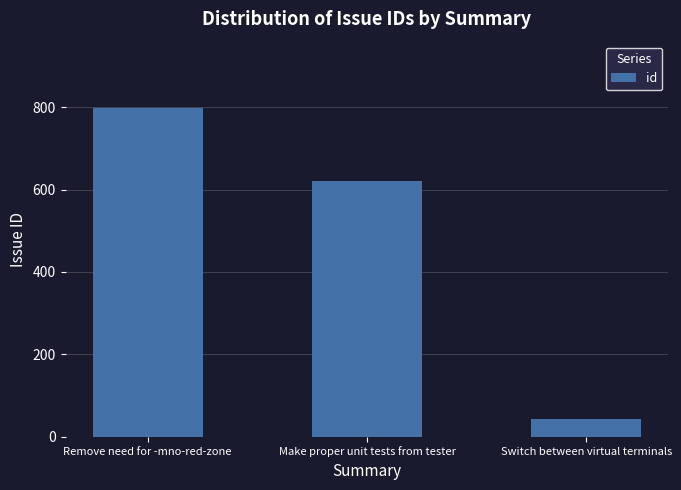

Rank the categories by value from lowest to highest.

Switch between virtual terminals, Make proper unit tests from tester, Remove need for -mno-red-zone